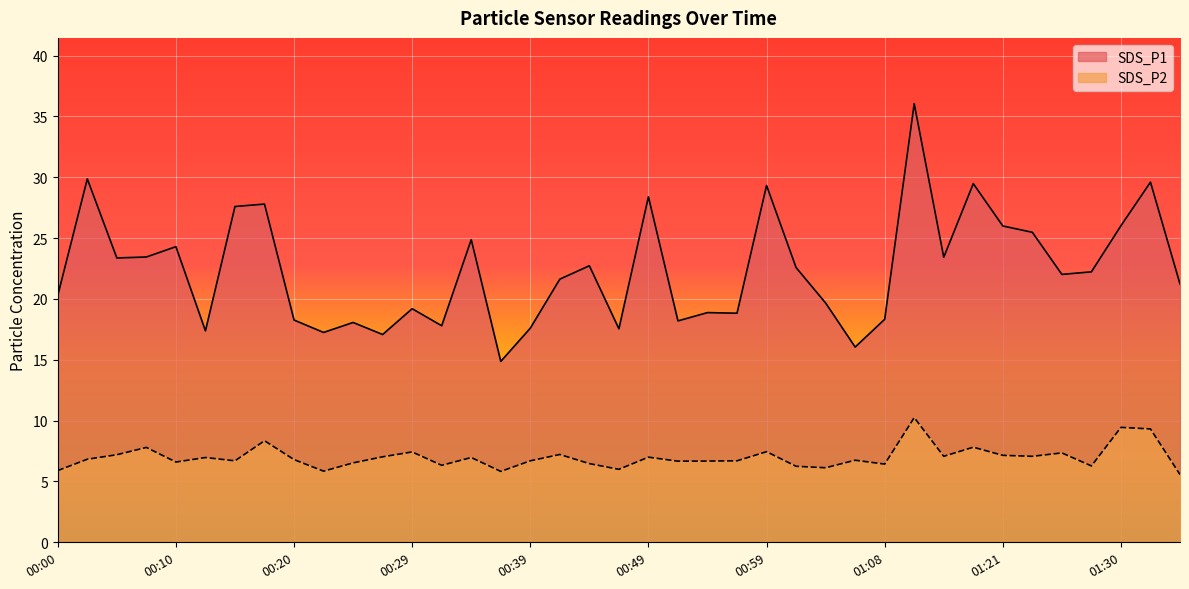

True or false: SDS_P1 has more than 2 points higher than both neighbors.

True